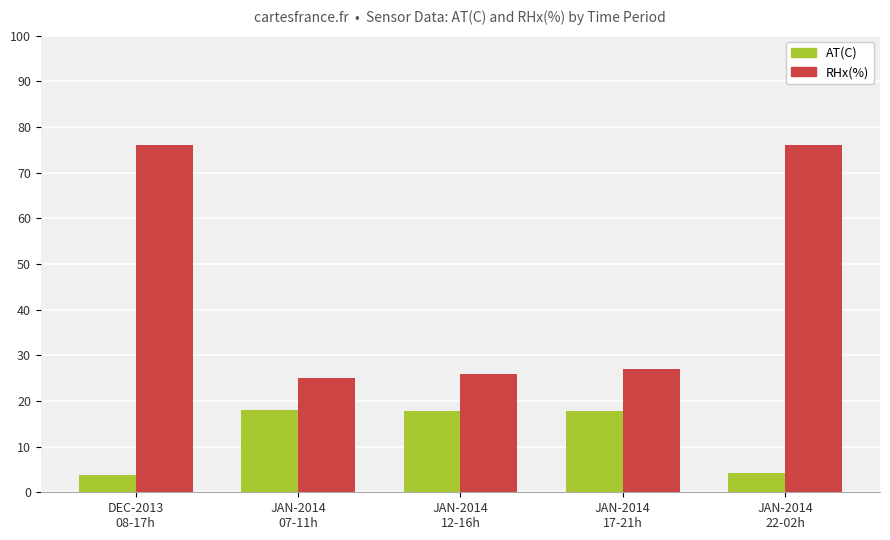

How many groups of bars are there?

5